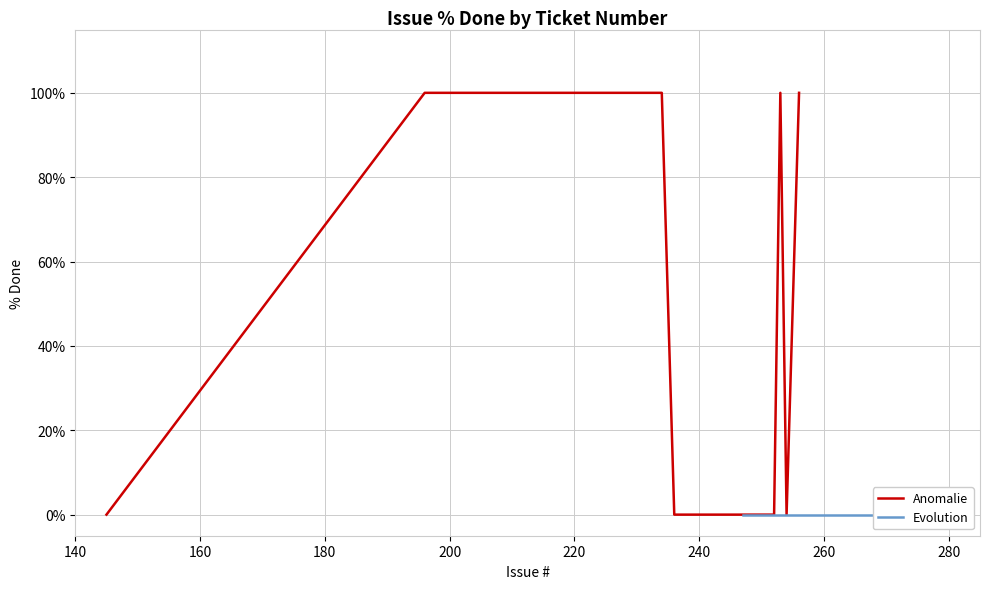

What is the maximum value for Anomalie?

100